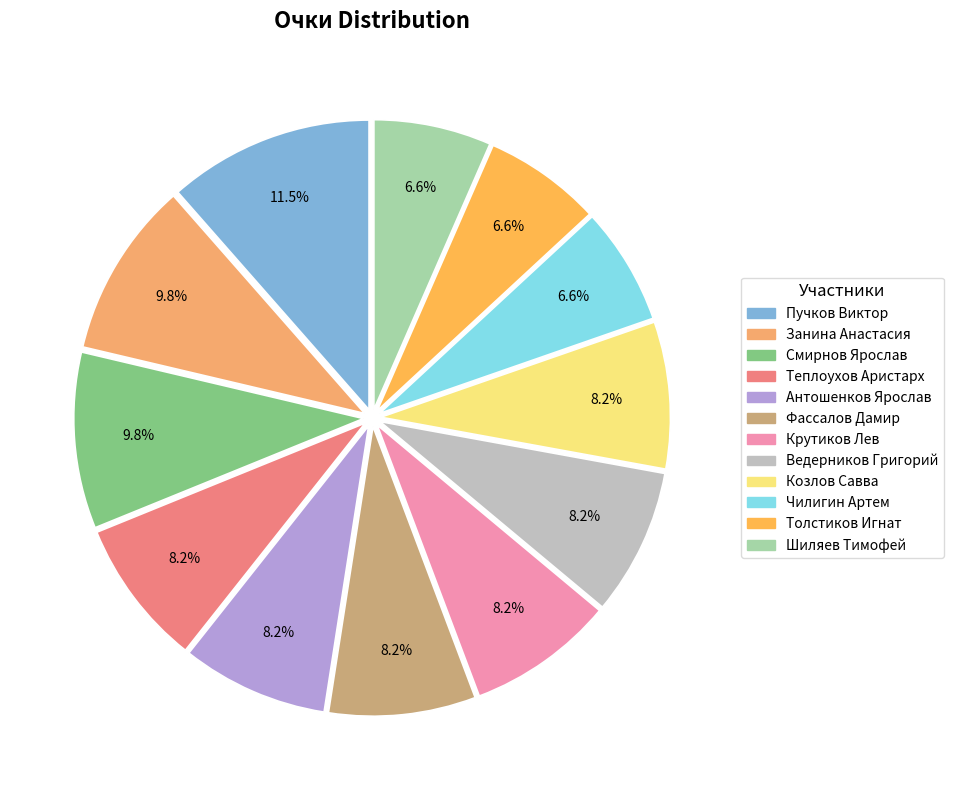

How much of the chart is everything except Фассалов Дамир?

91.8%